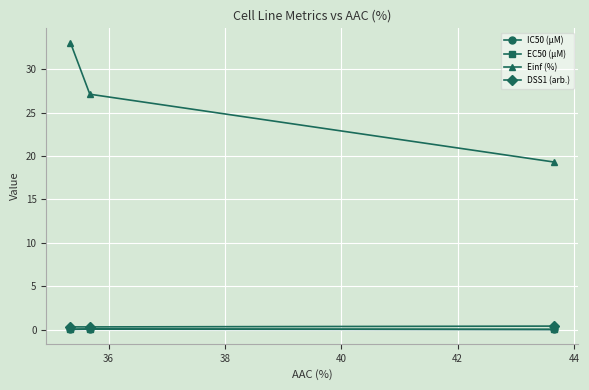

Which series has the largest total across all categories?

Einf (%)